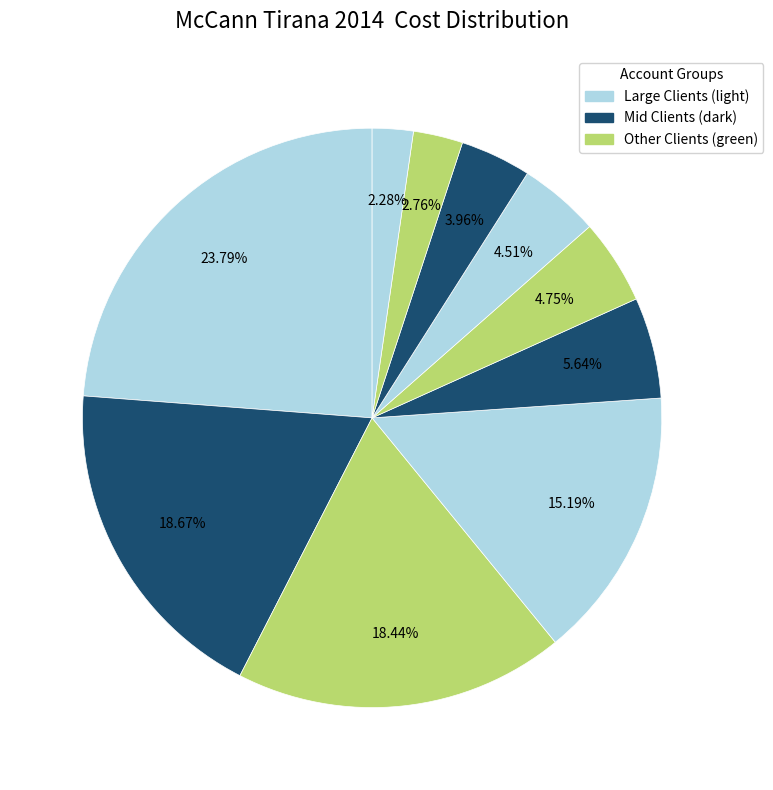

Is there a majority slice in this chart?

No